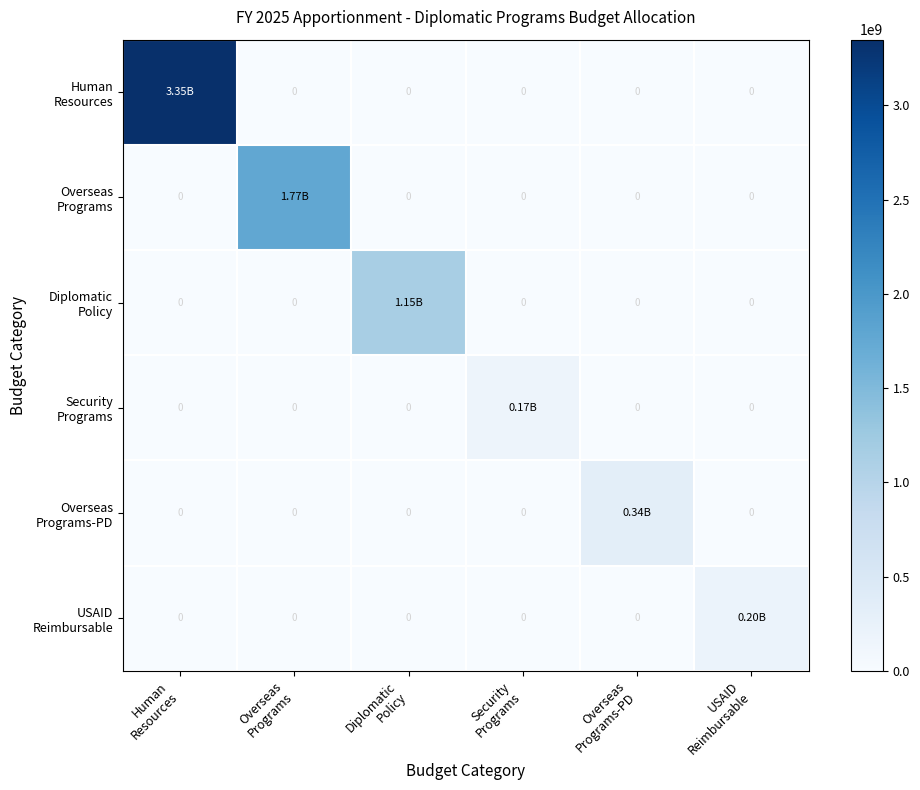

What is the maximum value for USAID Reimbursable?

200000000